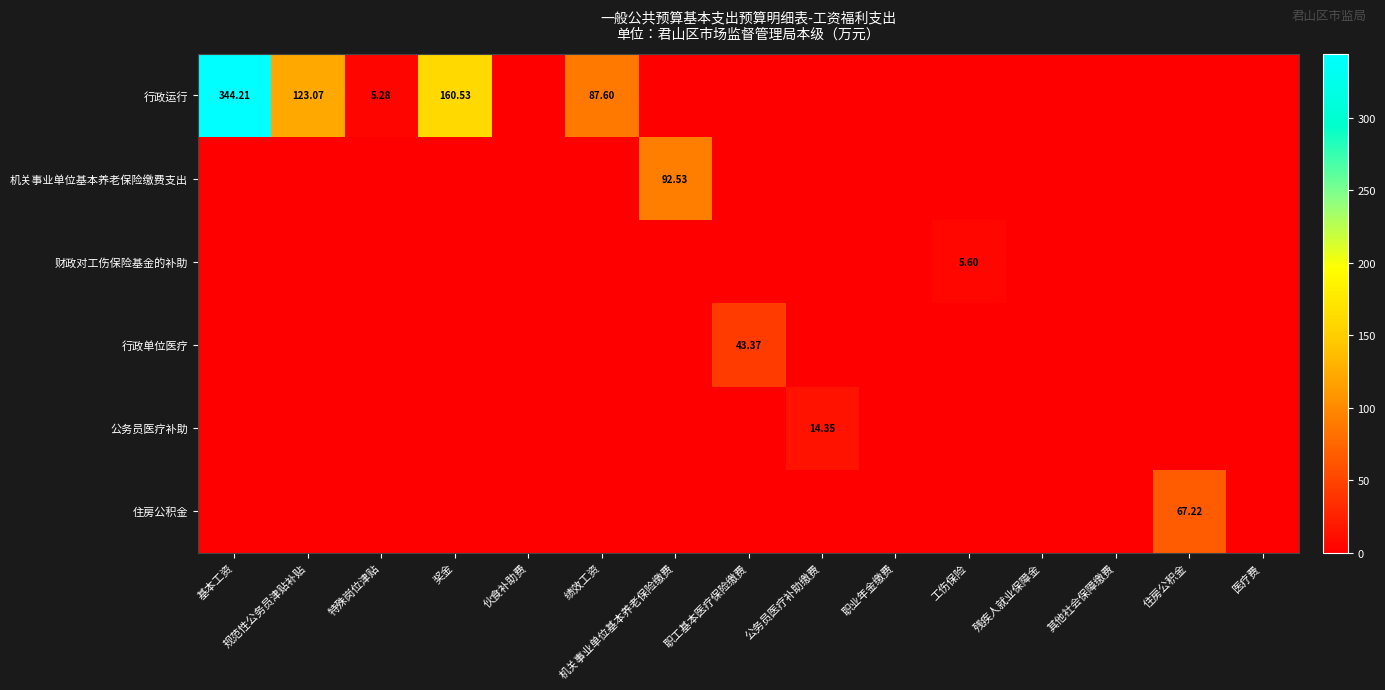

Rank the categories by 行政运行 value from highest to lowest.

基本工资, 奖金, 规范性公务员津贴补贴, 绩效工资, 特殊岗位津贴, 伙食补助费, 机关事业单位基本养老保险缴费, 职工基本医疗保险缴费, 公务员医疗补助缴费, 职业年金缴费, 工伤保险, 残疾人就业保障金, 其他社会保障缴费, 住房公积金, 医疗费